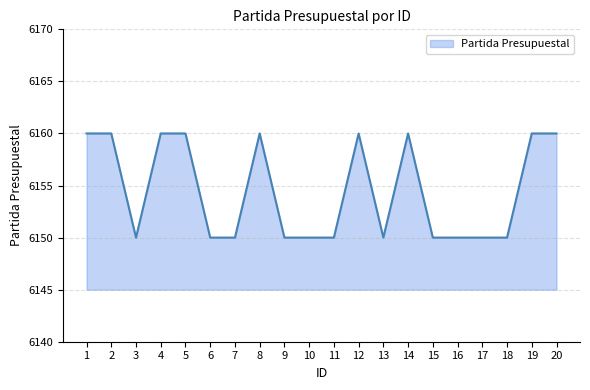

How many distinct data groups are displayed?

1